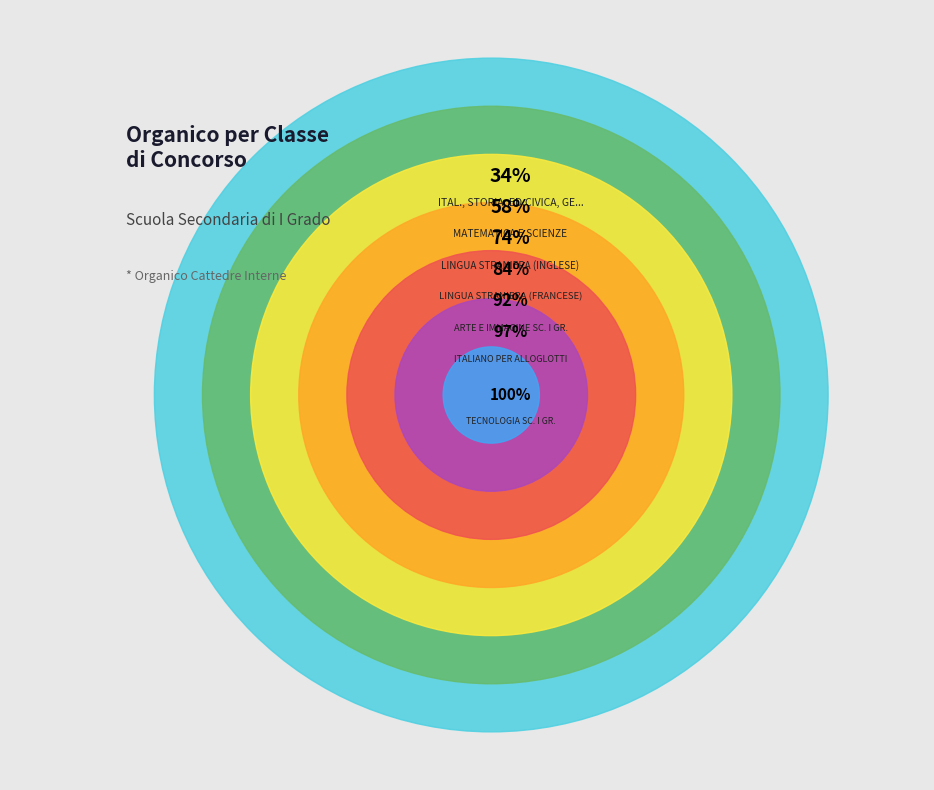

Which slice is the smallest?

TECNOLOGIA SC. I GR.